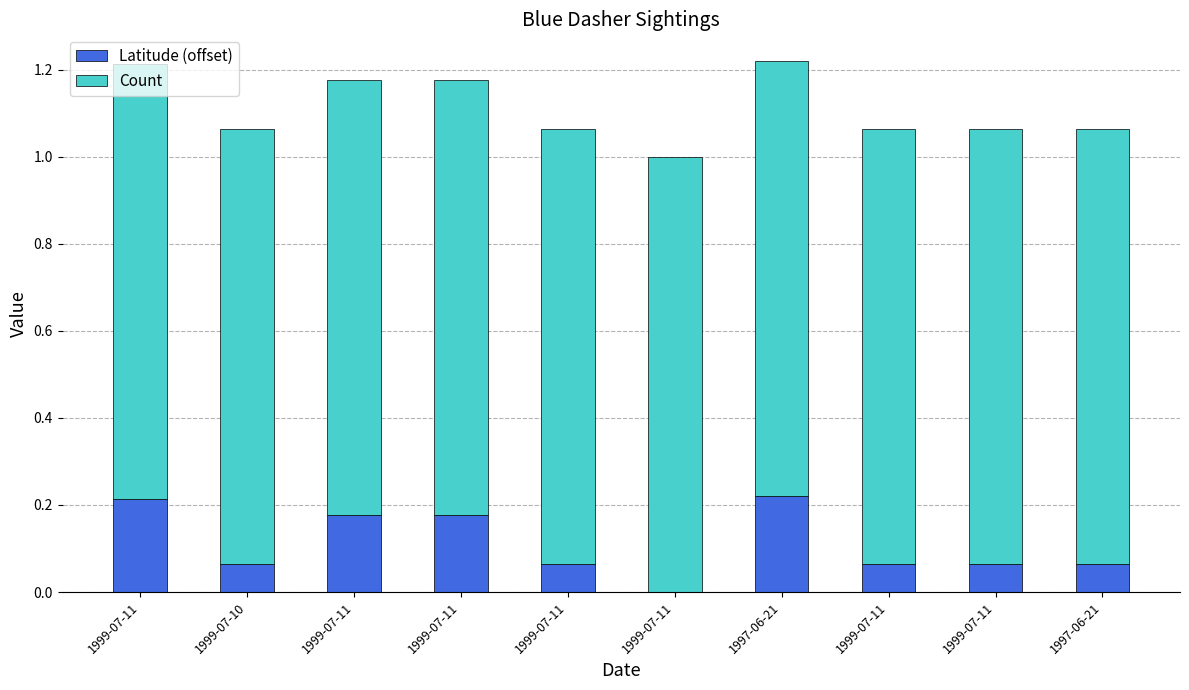

At which label is Latitude (offset) closest to 0?

1999-07-11